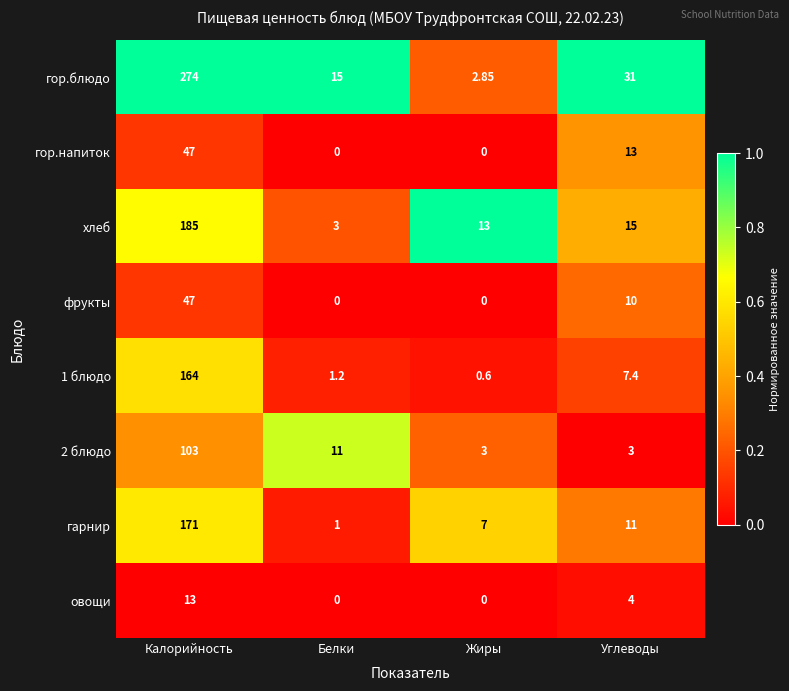

At which category is the sum across all series the highest?

Калорийность